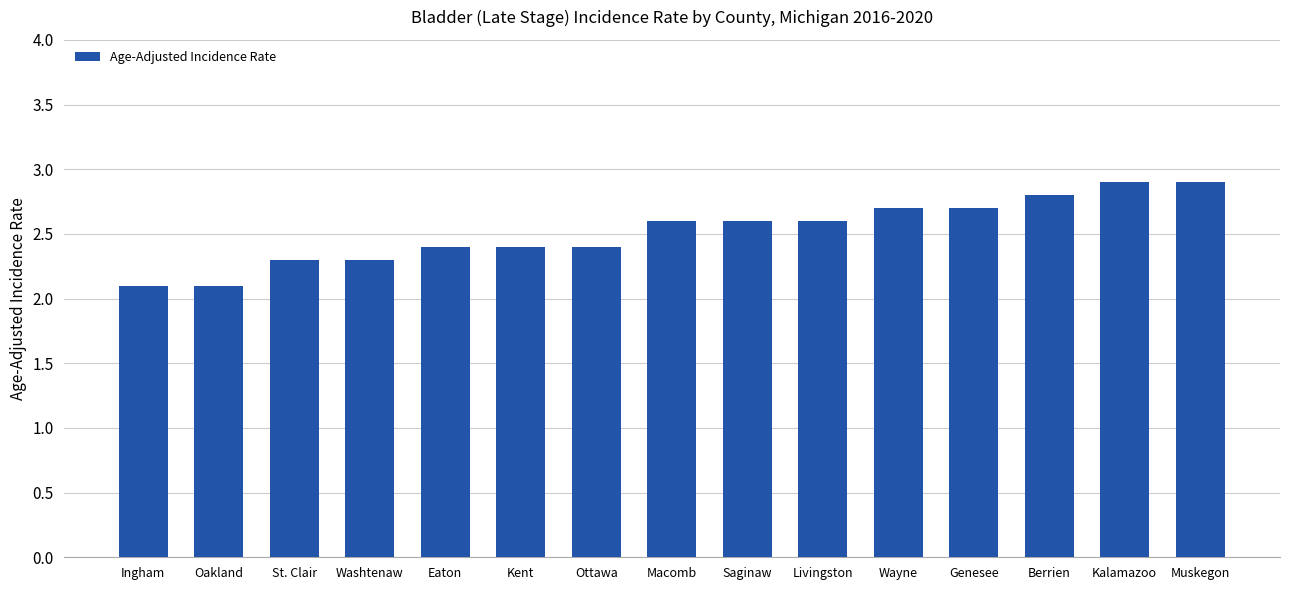

Approximately how many times larger is the value at Saginaw compared to Kent?

1.1